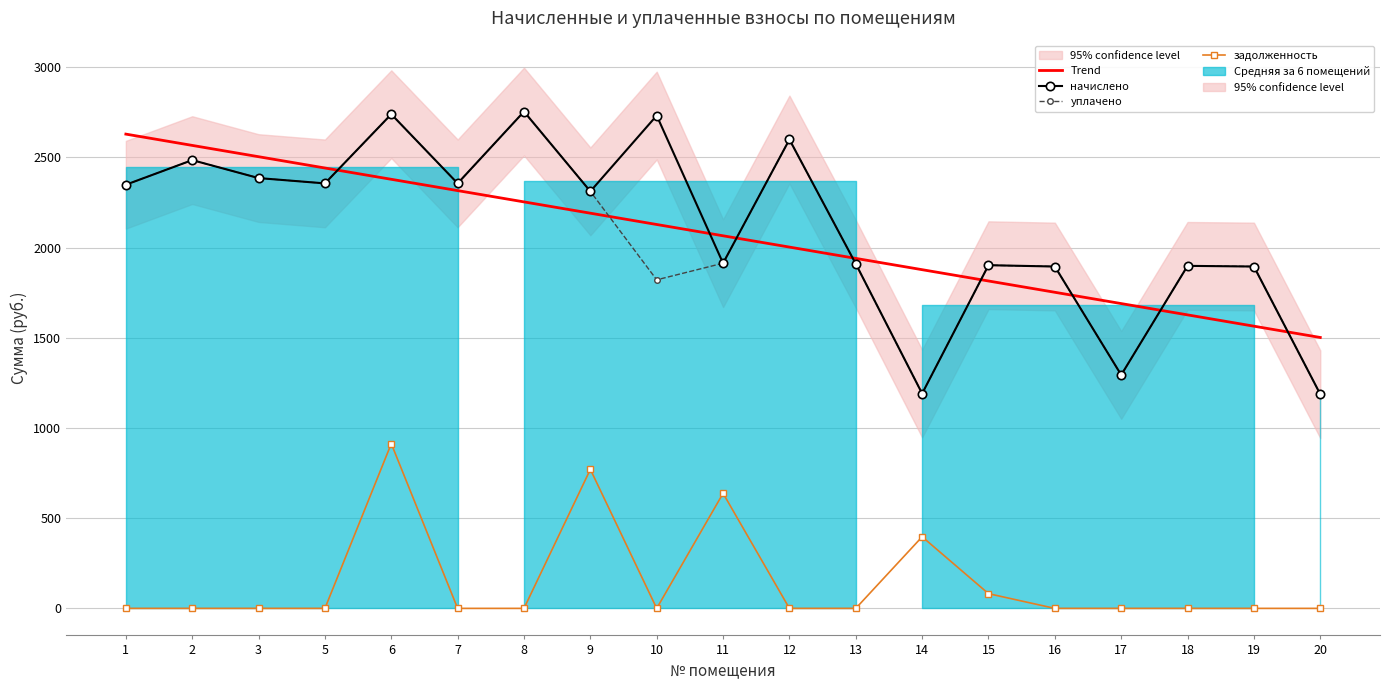

What is the value of the начислено point at the 10th from the left?

1913.5